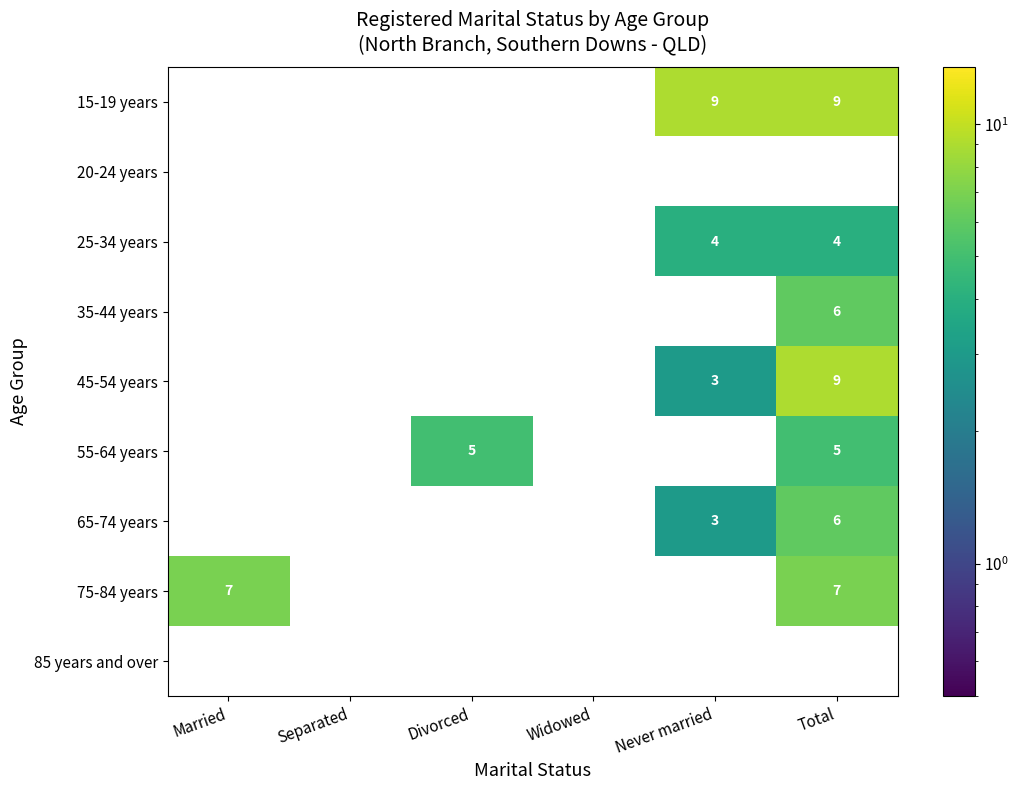

True or false: 25-34 years has a value of 4 at Never married.

True